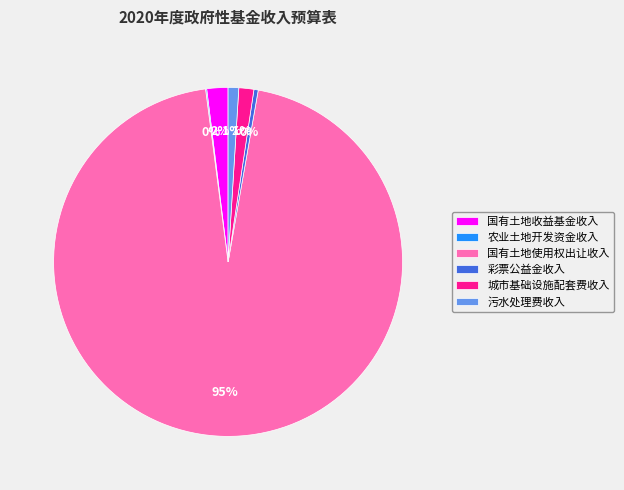

Which slice is the largest?

国有土地使用权出让收入